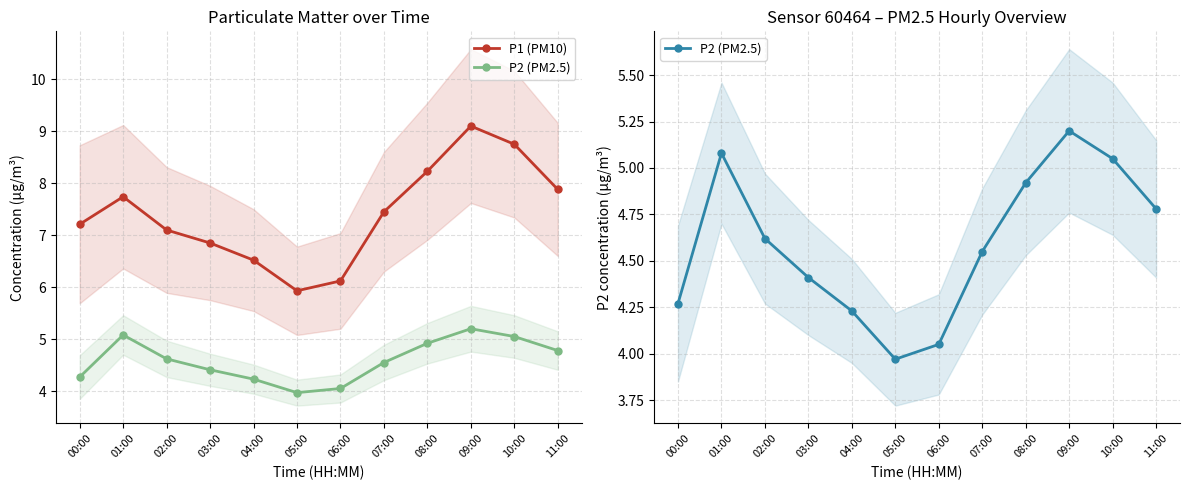

Which series has the largest total across all categories?

P1 (PM10)